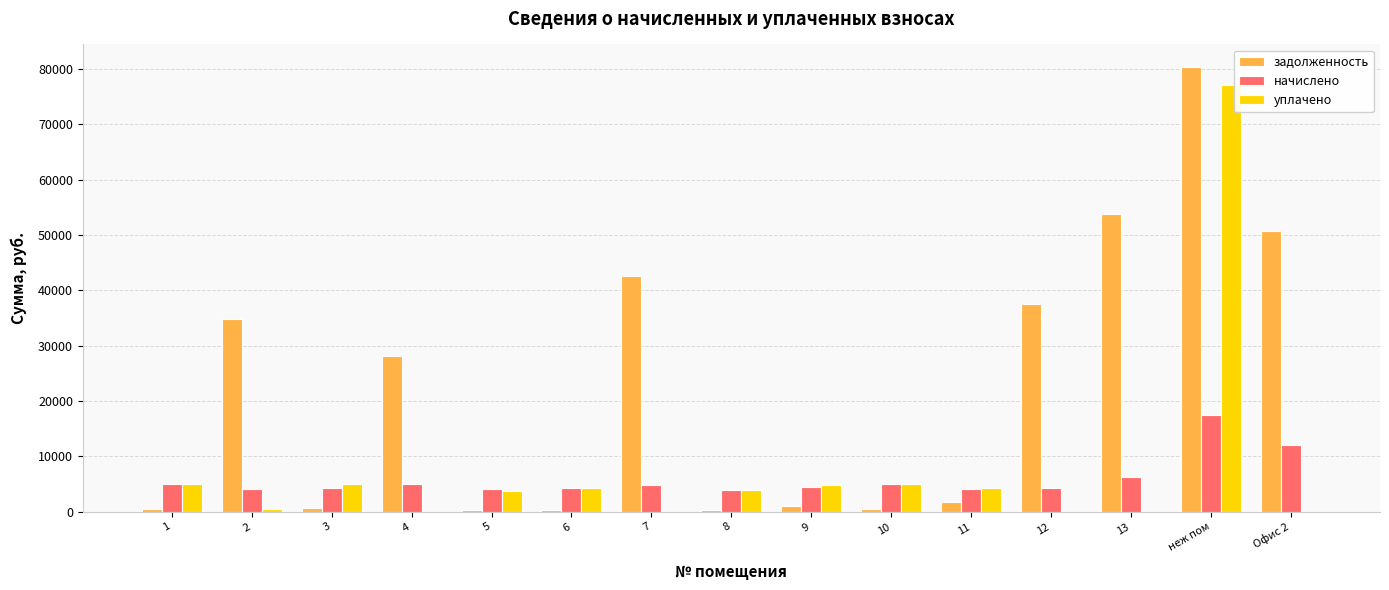

The value of начислено at Офис 2 is 12126.0. True or false?

True